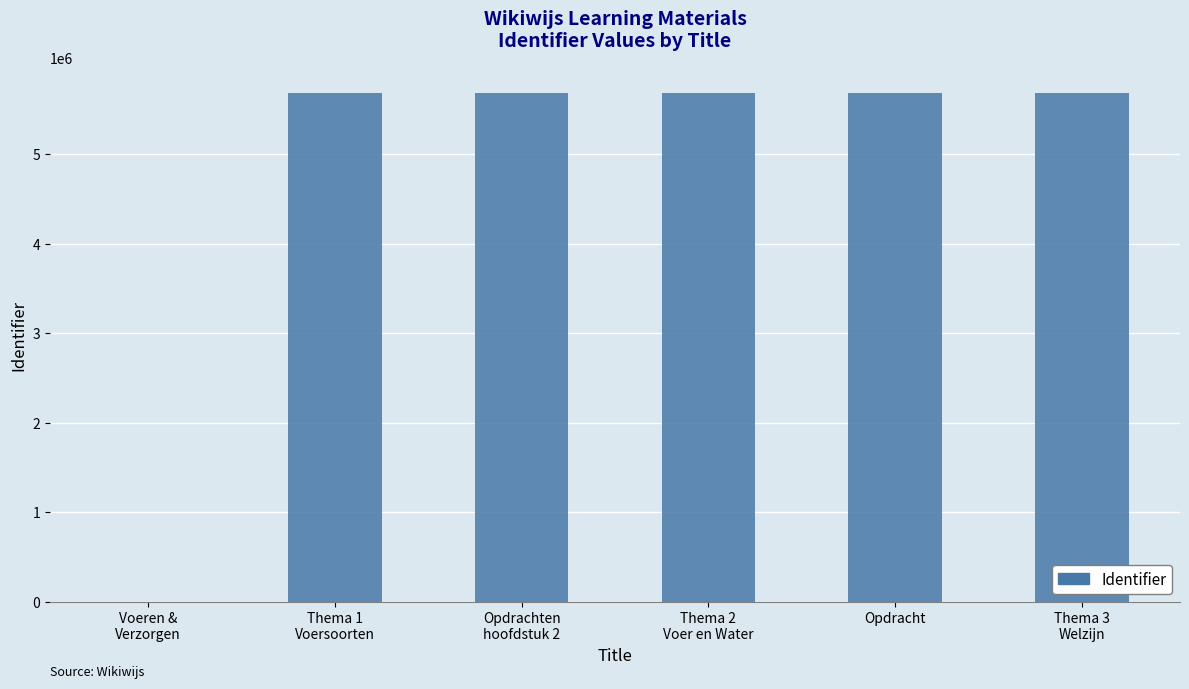

Is it true that the value at Thema 1
Voersoorten is 8414086?

False